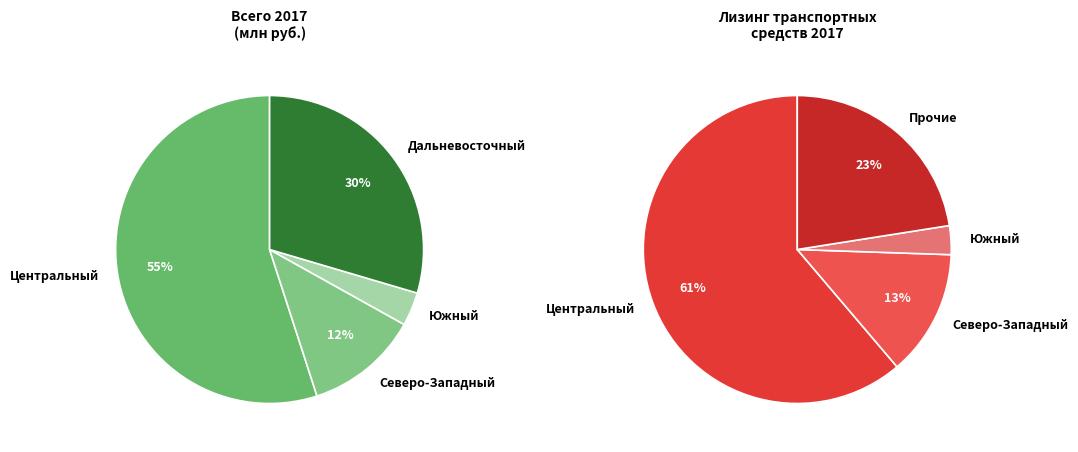

Do Дальневосточный and Приволжский together represent more than half of the pie?

No